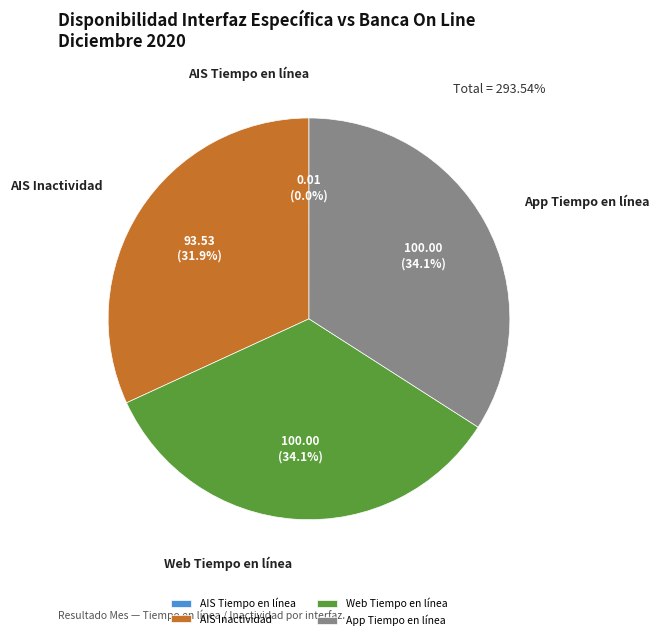

Which has a higher value, AIS Inactividad or Web Tiempo en línea?

Web Tiempo en línea